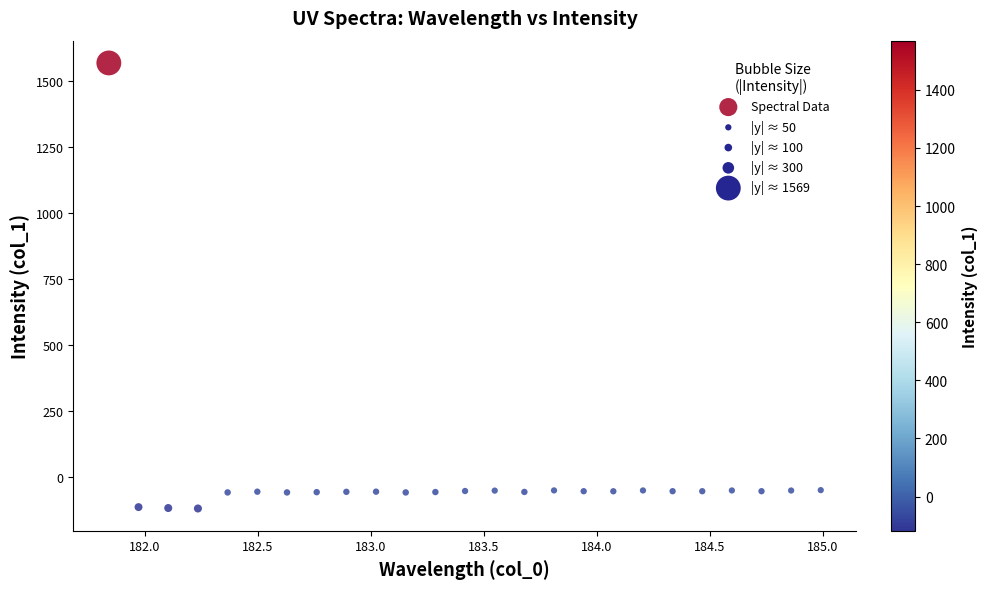

What is the range of Y values (max minus min)?

1686.8